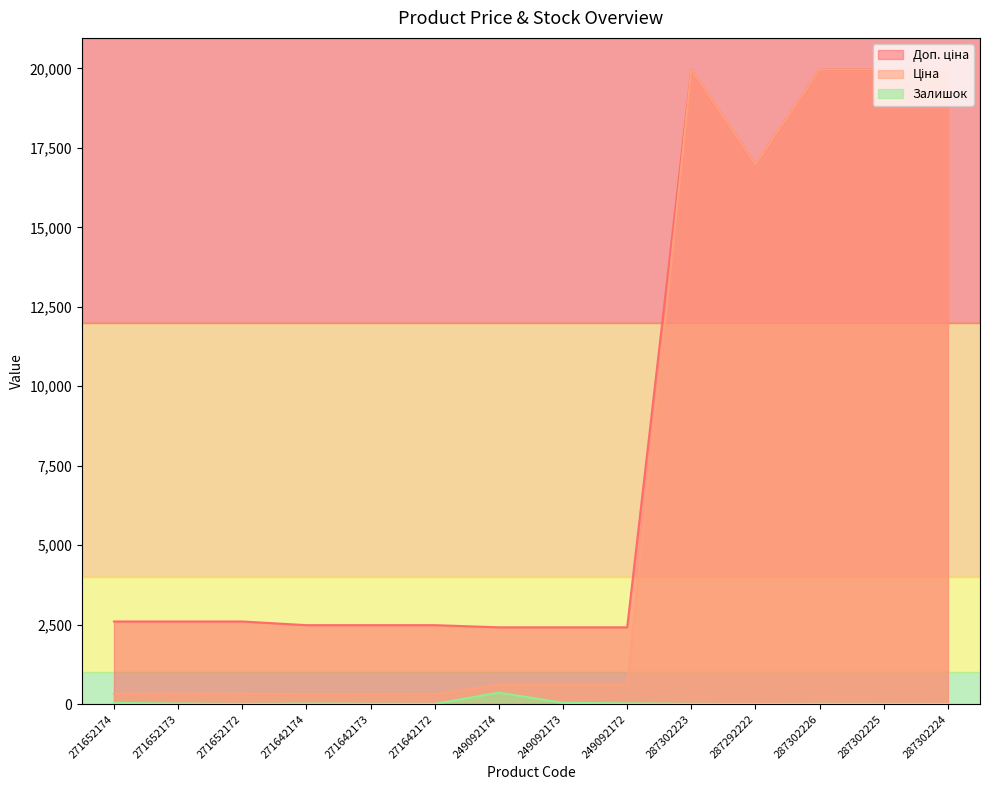

What is the label of the 4th point from the left?

271642174